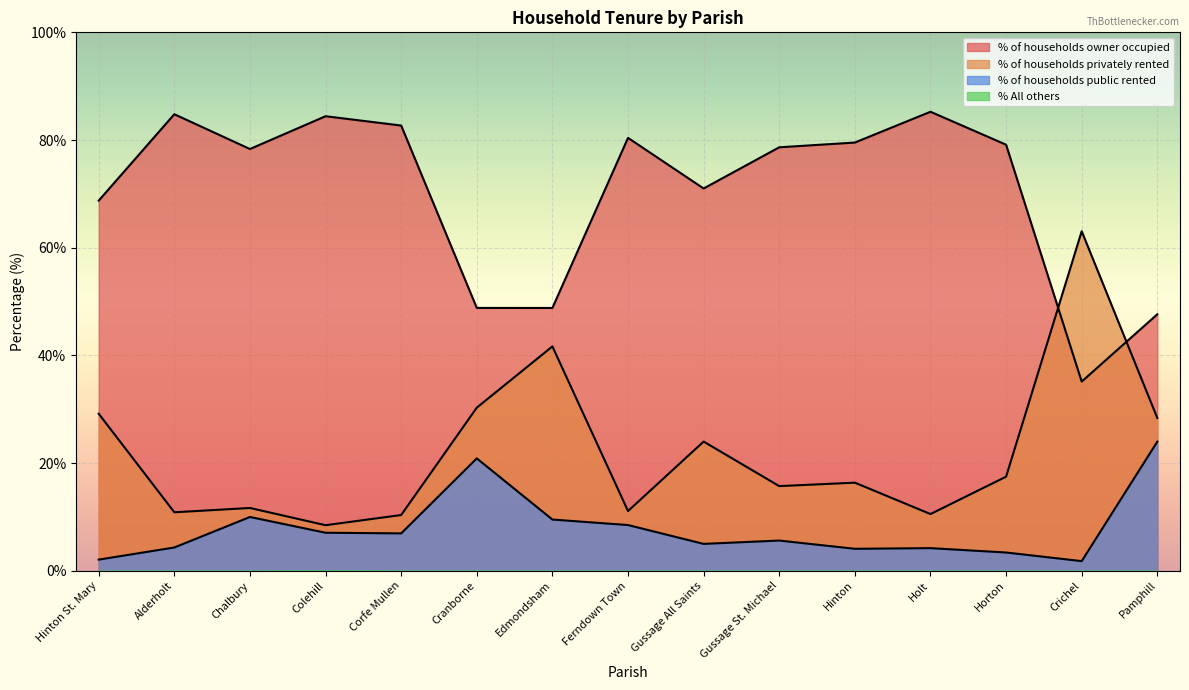

Is the value of % of households owner occupied at Colehill greater than the value of % of households public rented at Gussage St. Michael?

Yes